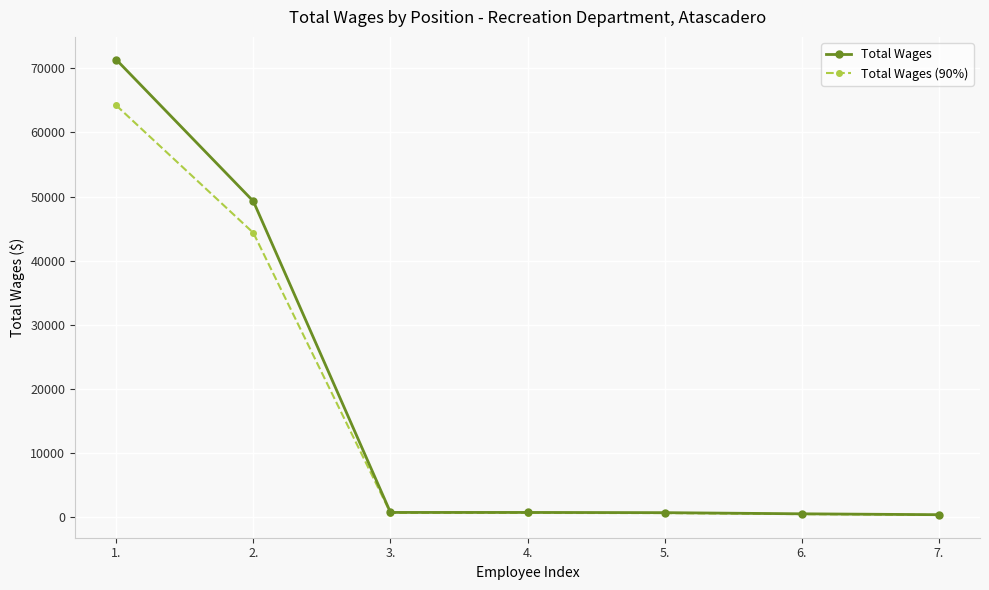

What is the average value of the Total Wages series?

17685.9